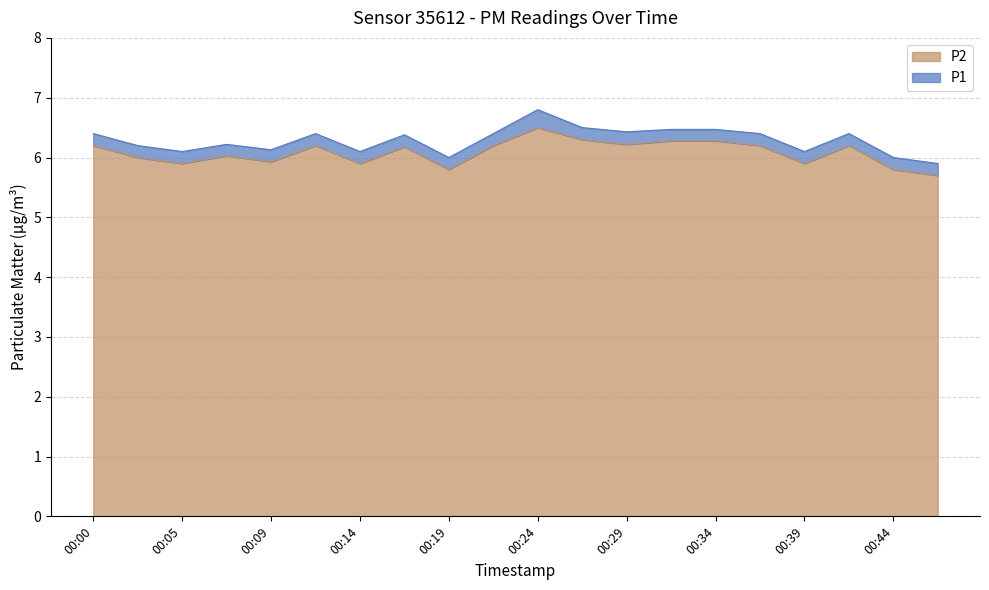

Rank the series by their maximum value, from highest to lowest.

P1, P2